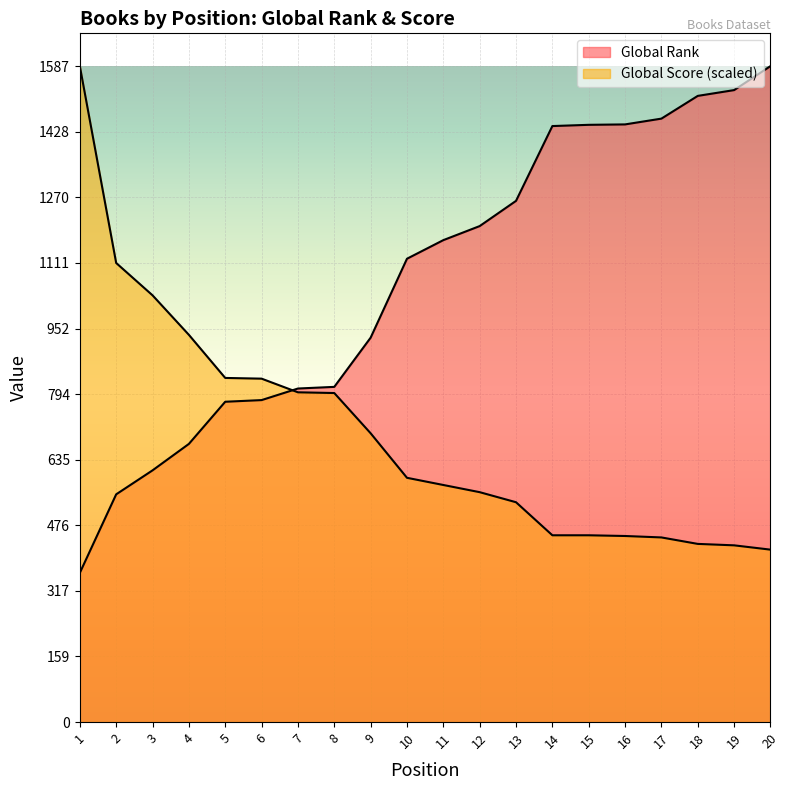

Which series ends up on top after the final intersection of Global Rank and Global Score?

Global Rank